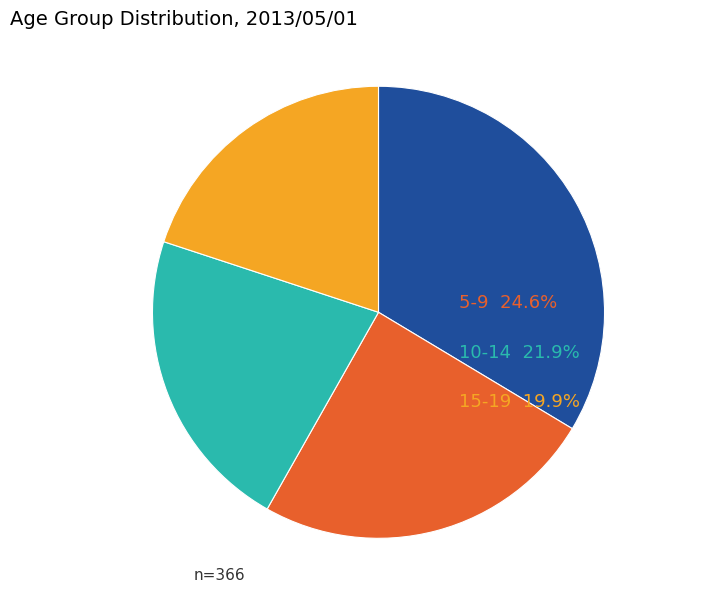

Is it true that 0-4 is 46% of the pie?

False